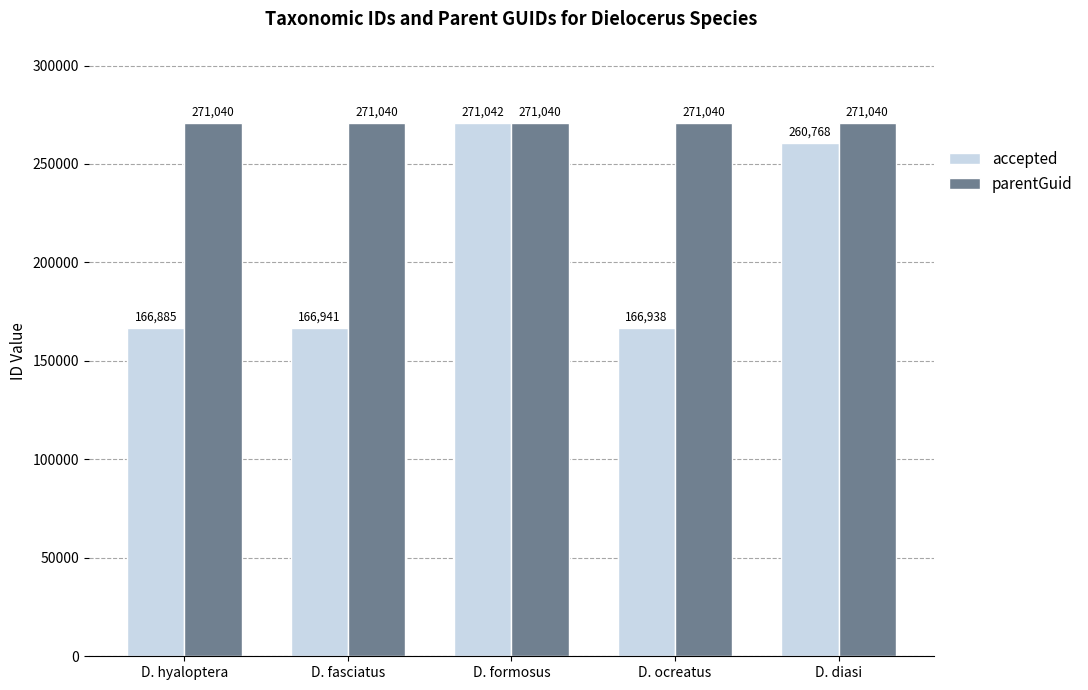

How many series are shown in this chart?

2